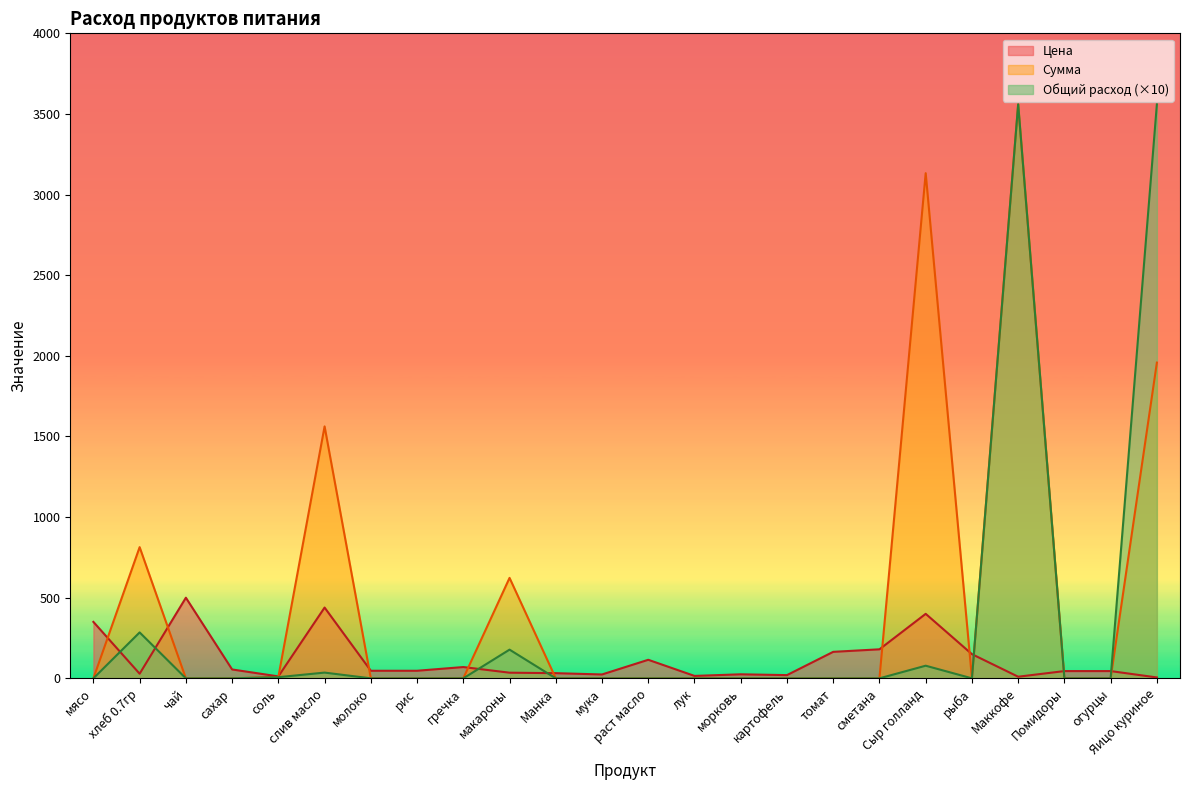

Between раст масло and сметана, which series saw the biggest shift?

Цена